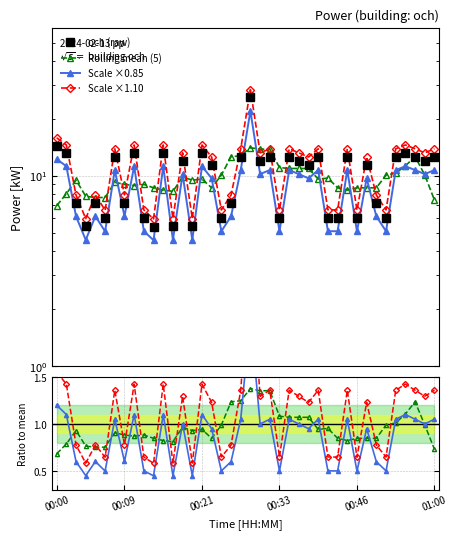

How many times do Rolling mean (5) and Scale ×1.10 cross each other?

24